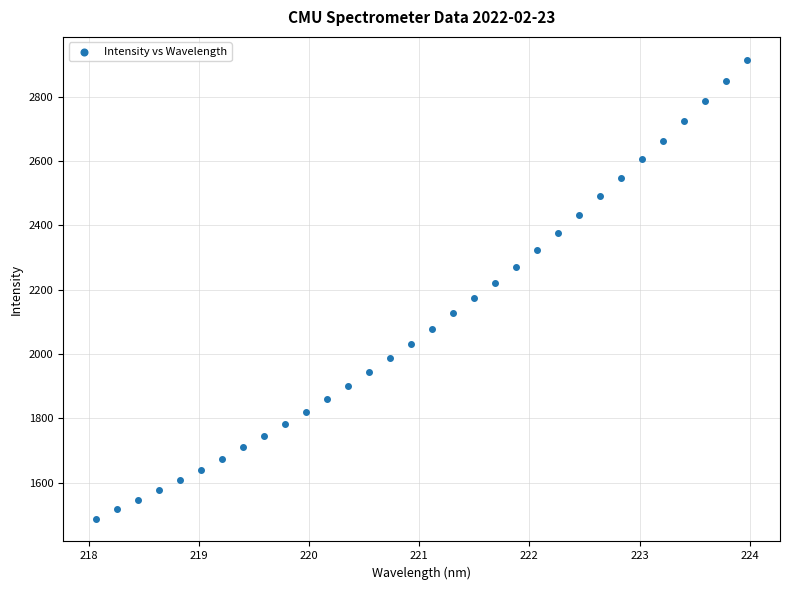

What is the range of Y values (max minus min)?

1427.0